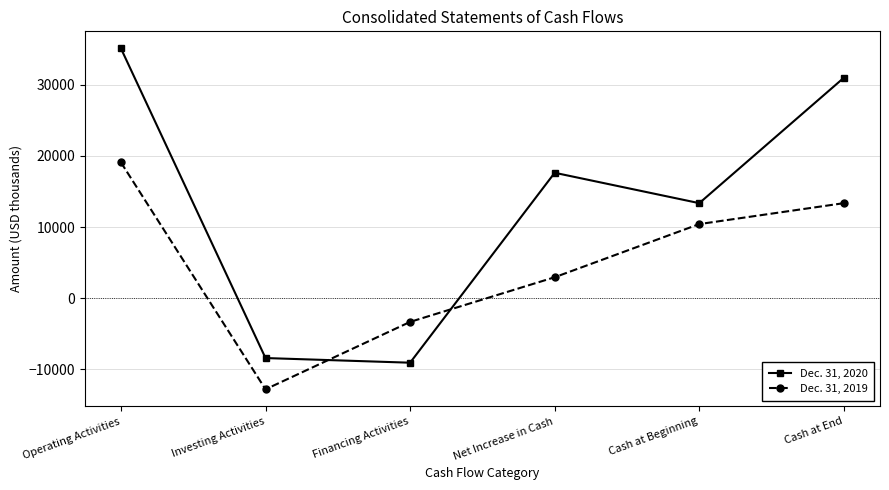

Reading left to right, transcribe all the data shown in this chart.

Dec. 31, 2020: Operating Activities=35110	Investing Activities=-8415	Financing Activities=-9069	Net Increase in Cash=17626	Cash at Beginning=13355	Cash at End=30981
Dec. 31, 2019: Operating Activities=19087	Investing Activities=-12811	Financing Activities=-3334	Net Increase in Cash=2942	Cash at Beginning=10413	Cash at End=13355